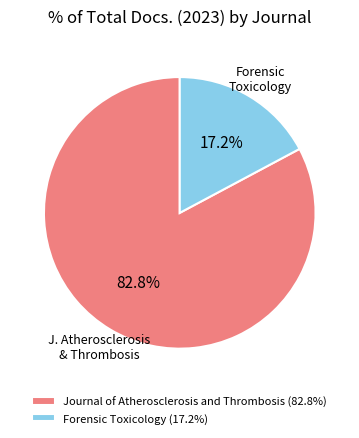

To the nearest percent, what portion does Journal of Atherosclerosis and Thrombosis represent?

83%